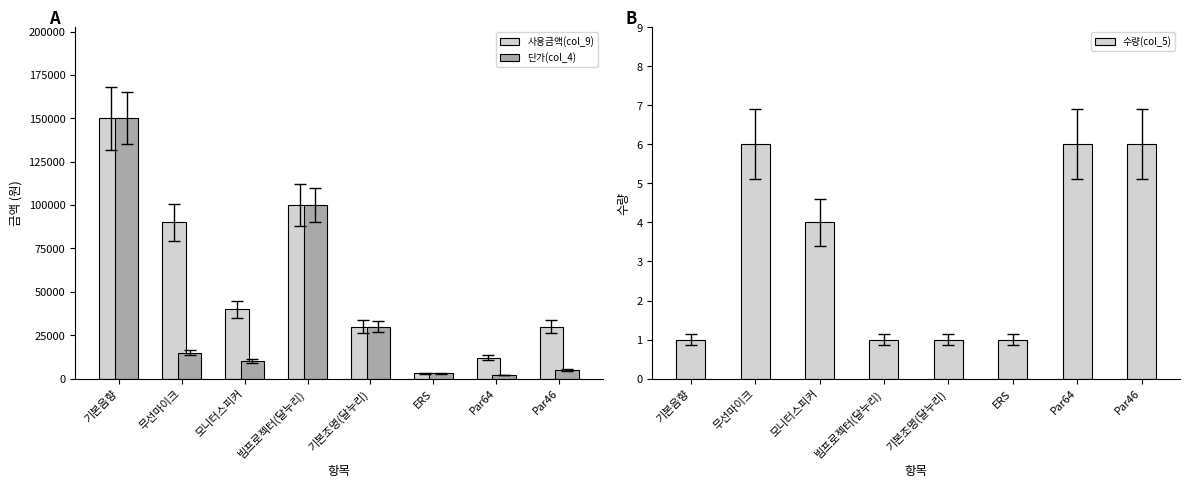

At which label is 사용금액(col_9) closest to 76500?

무선마이크